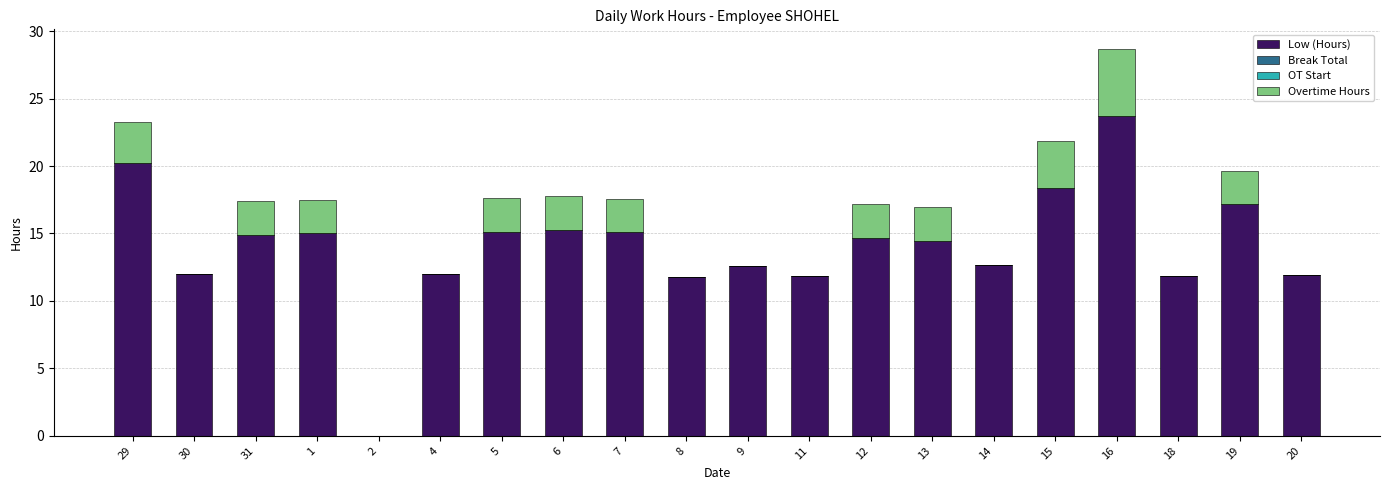

Are the bars grouped side by side (vs. stacked)?

No